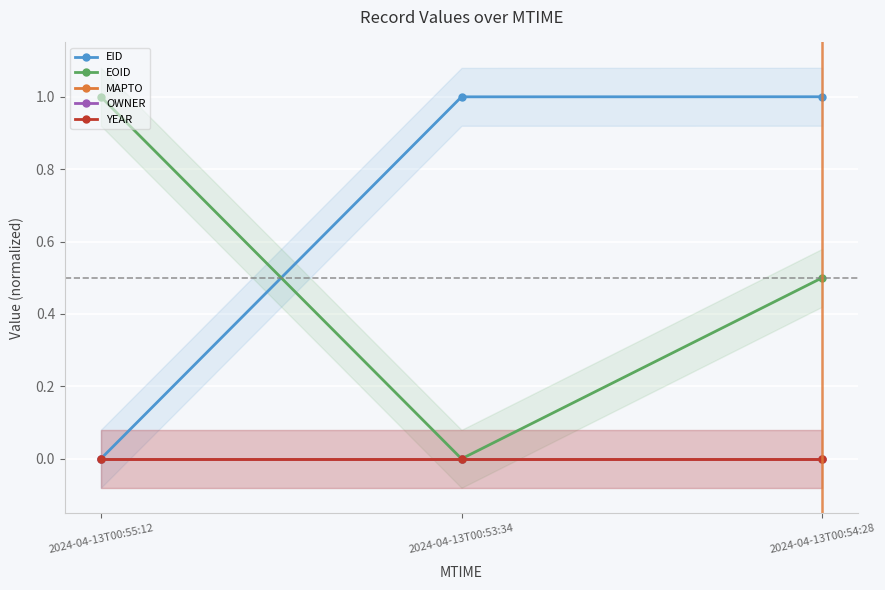

Count the number of categories in the chart.

3